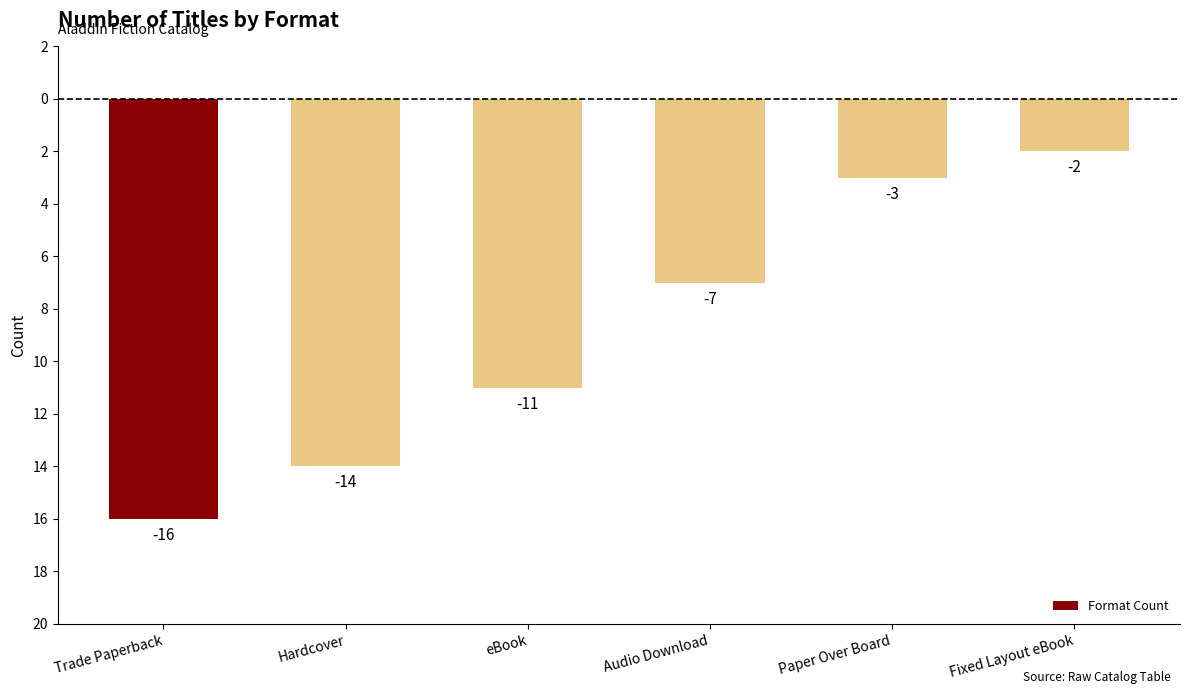

True or false: the data shows -14 at Hardcover.

True